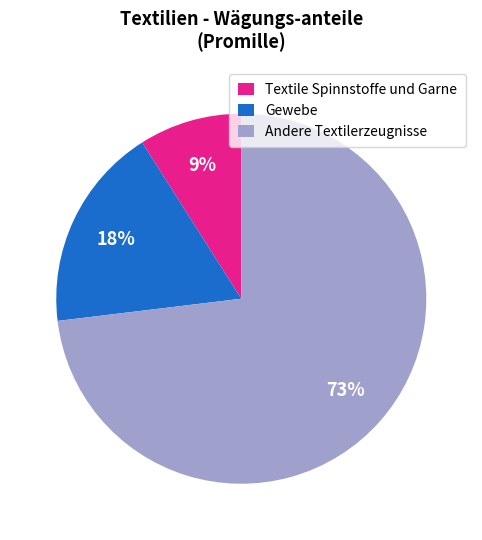

Count the number of slices in the pie.

3